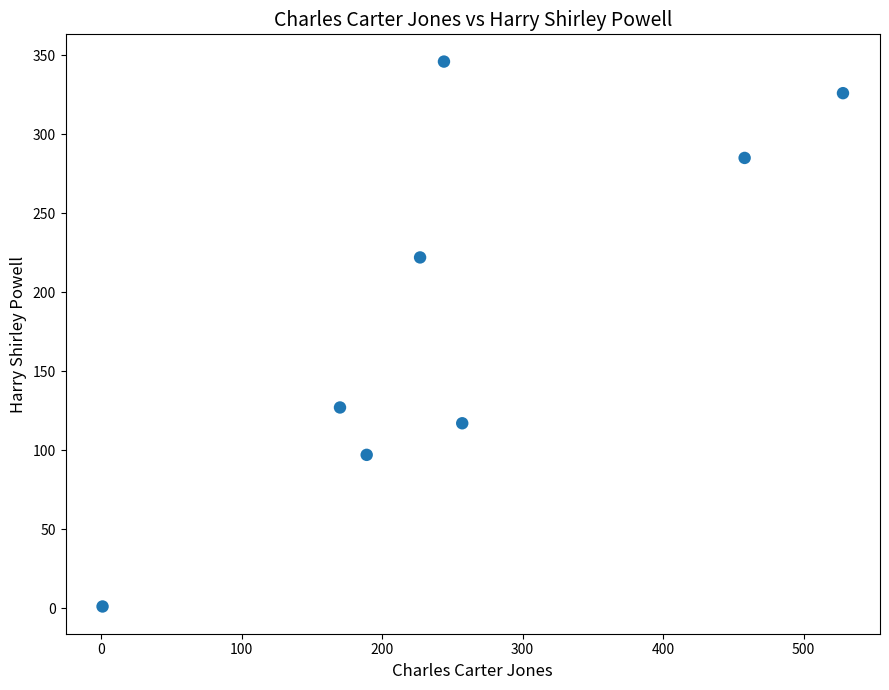

What is the range of X values (max minus min)?

527